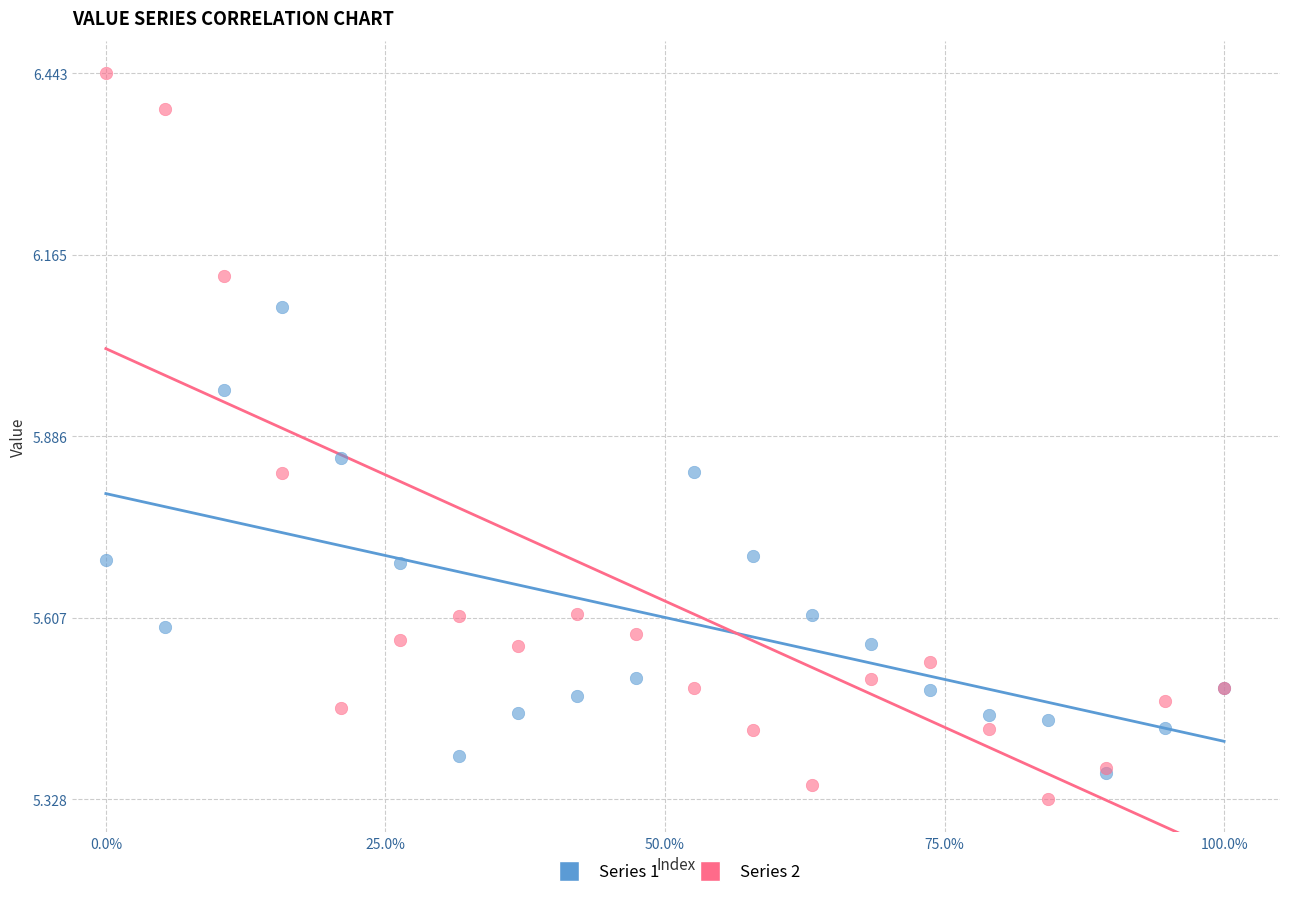

Which series has the largest Y range (max minus min)?

Series 2